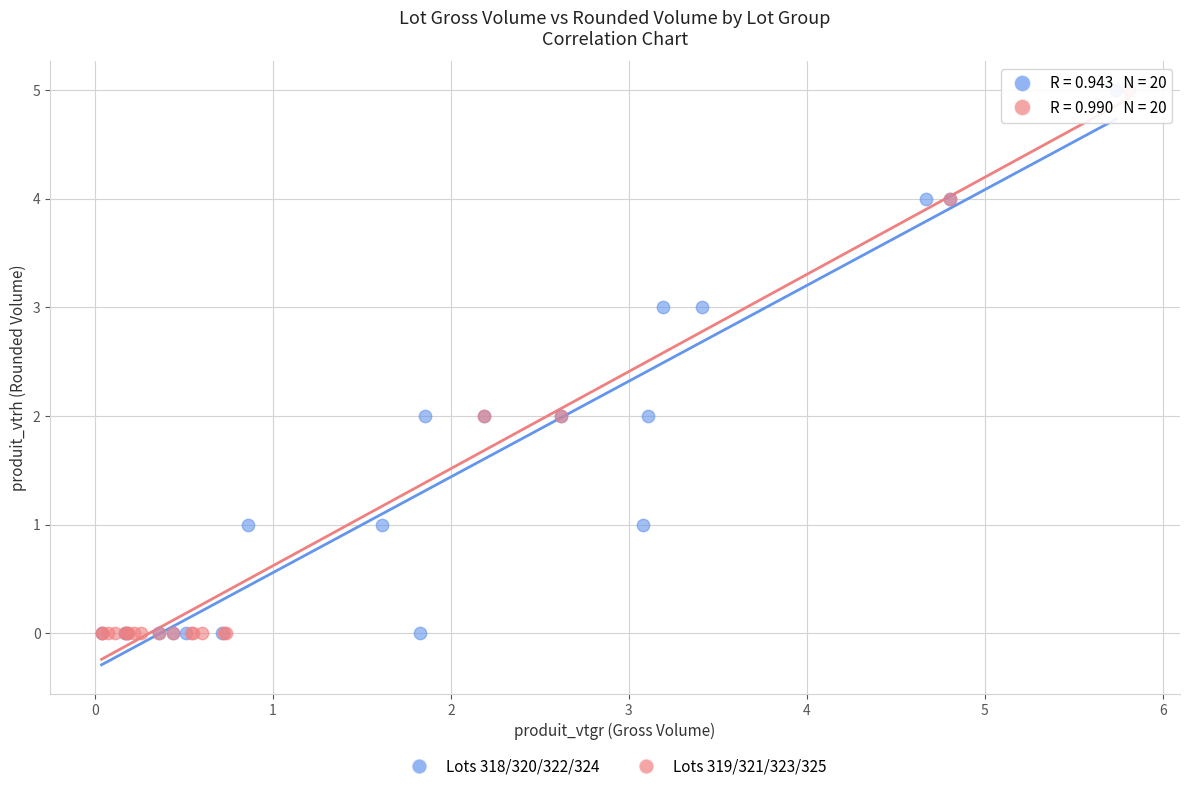

What are all the series names shown in the legend?

Lots 318/320/322/324, Lots 319/321/323/325